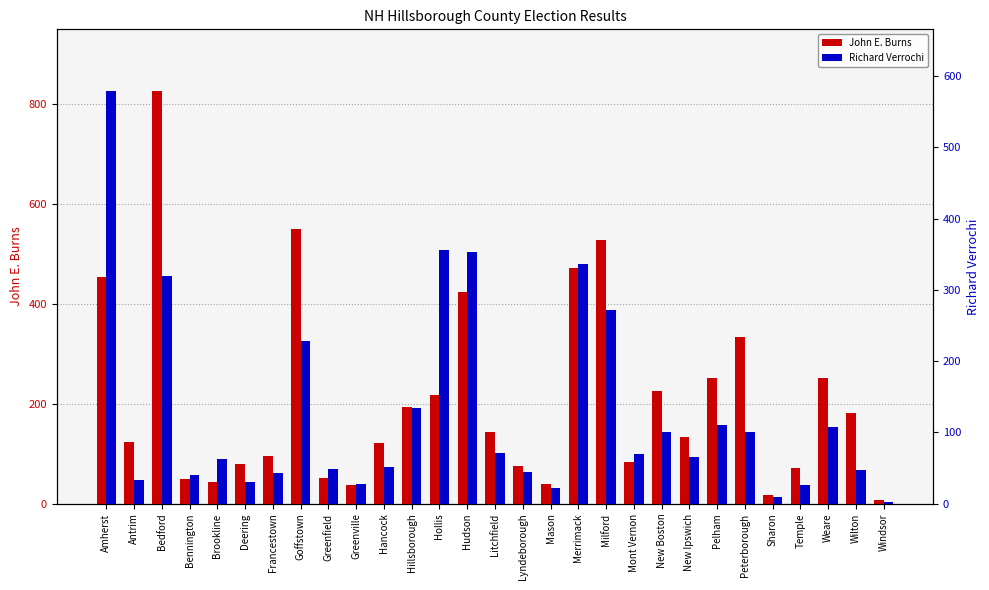

Rank the series by their average value, from lowest to highest.

Richard Verrochi, John E. Burns